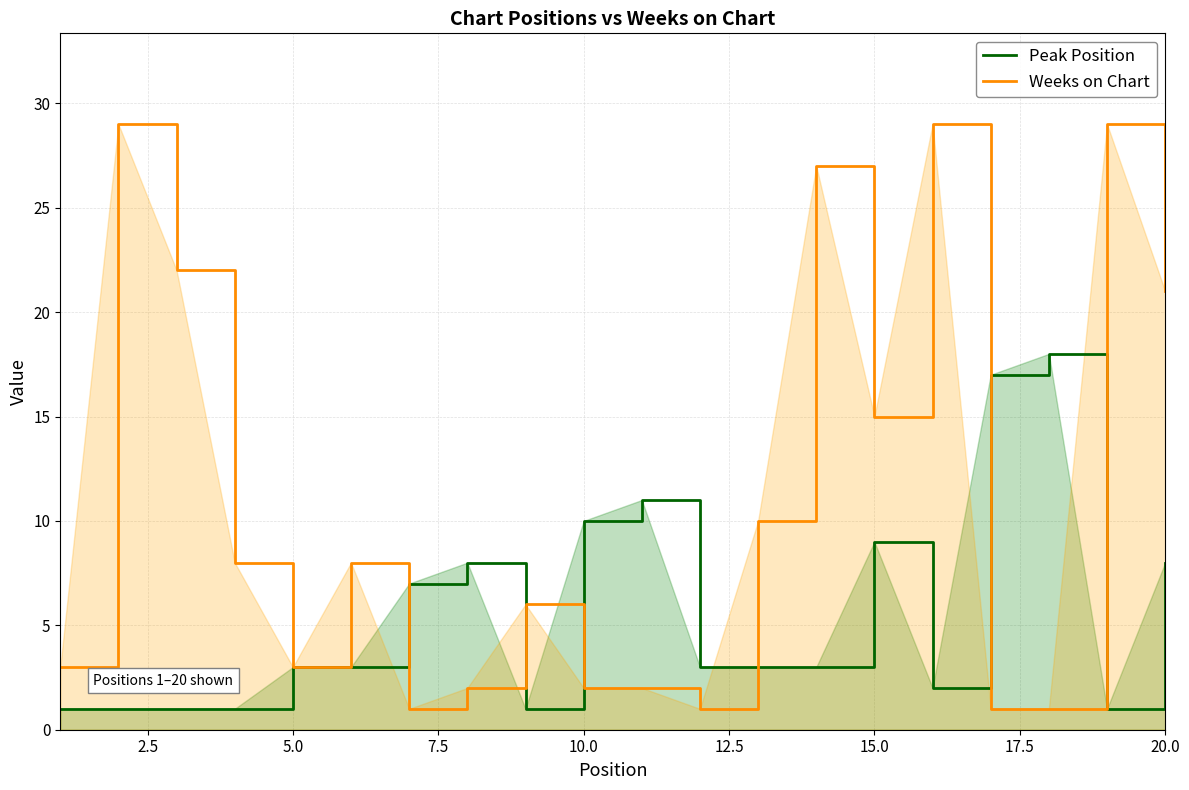

True or false: Weeks on Chart has more than 1 points higher than both neighbors.

True